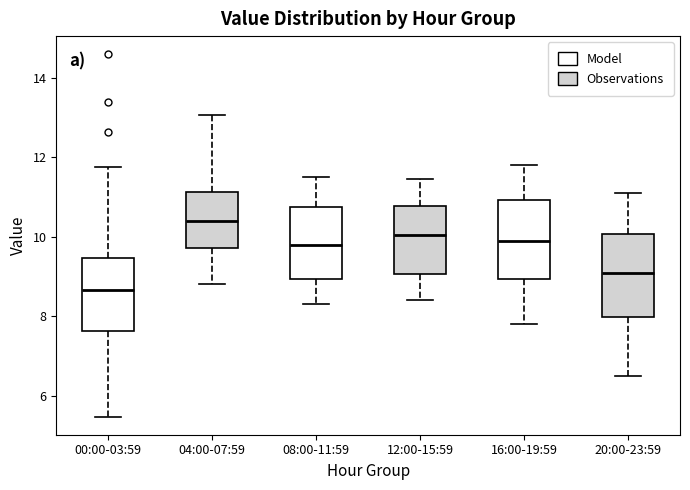

Which box's median line is the lowest?

00:00-03:59